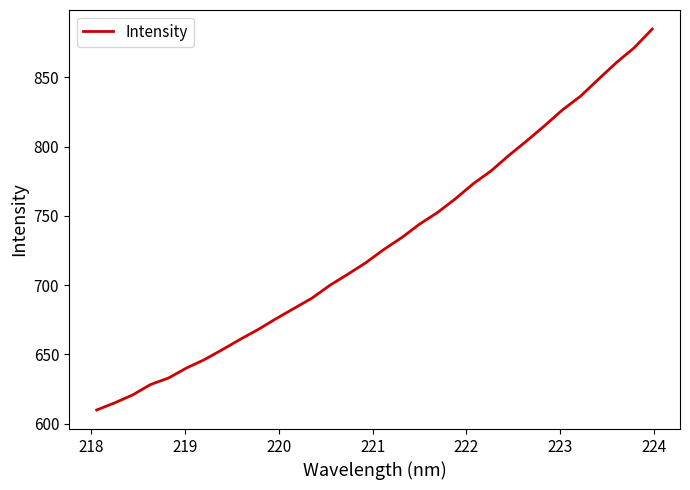

What is the greatest value displayed?

884.9